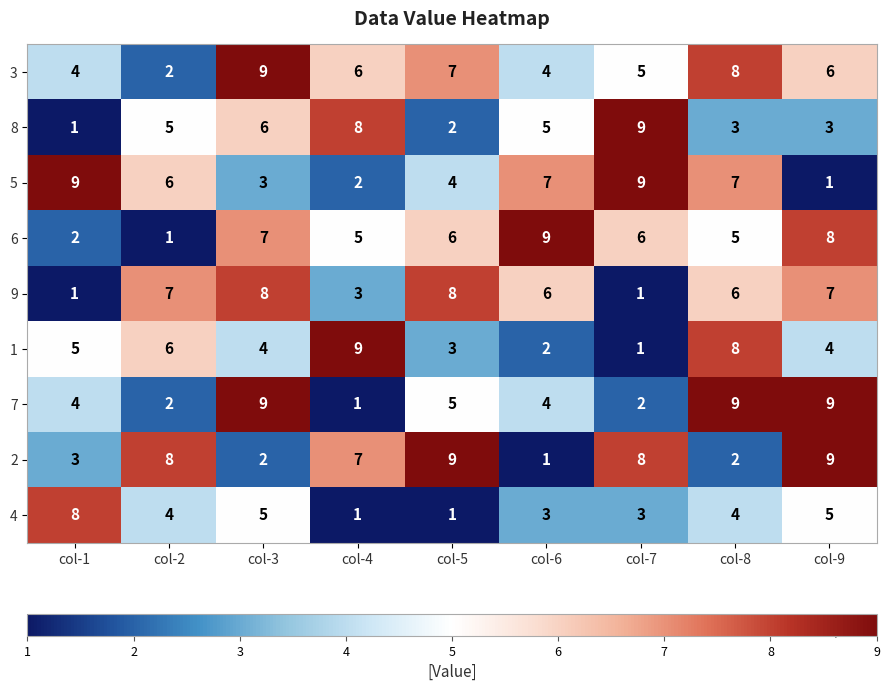

What is the sum of the 8 values at col-2 and col-4?

13